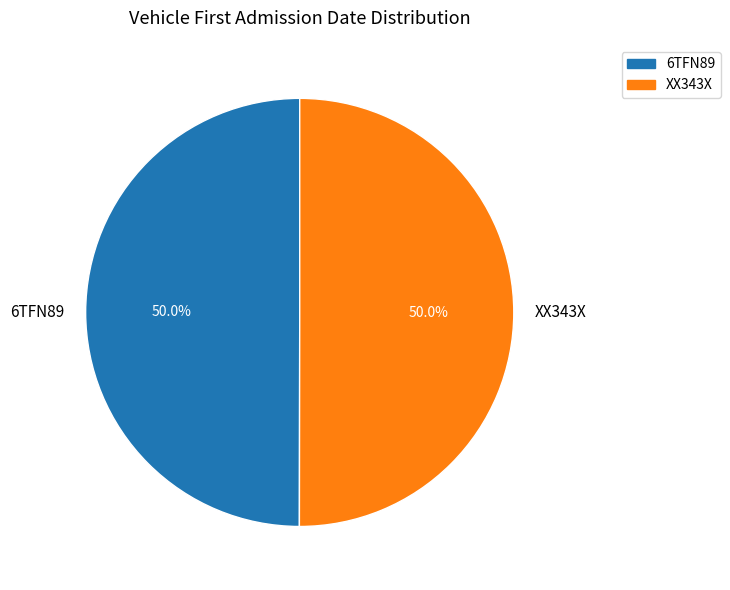

What is the total percentage of XX343X and 6TFN89?

100.0%